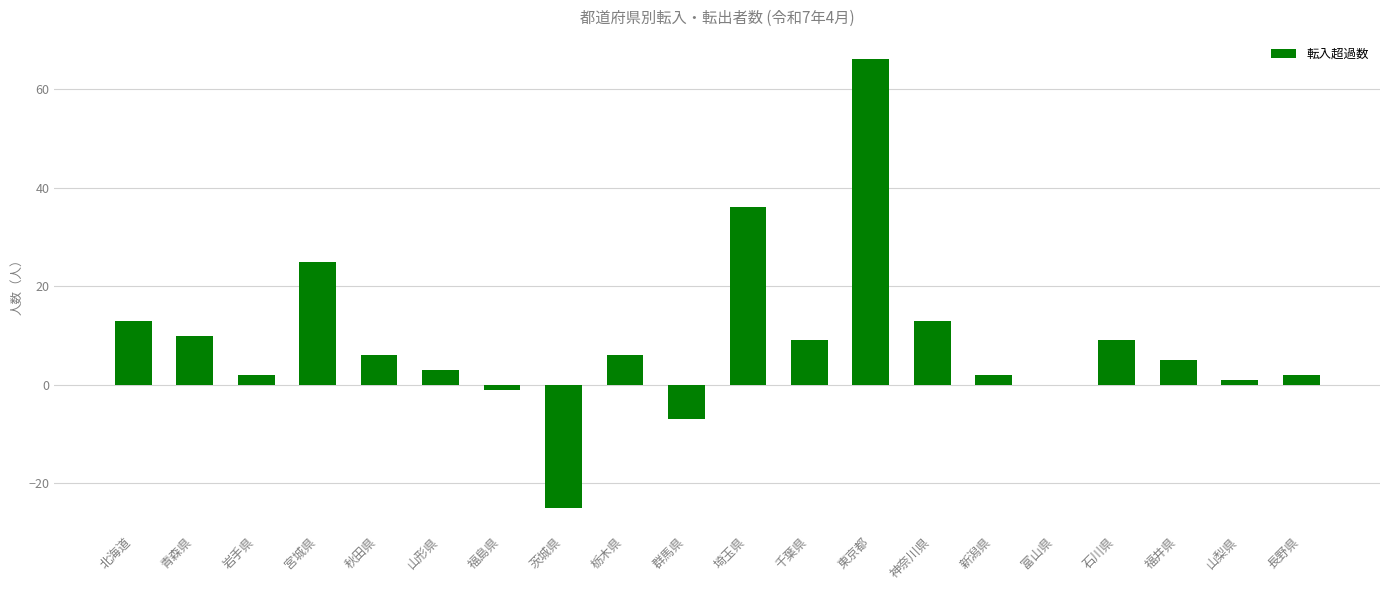

The value at 山形県 is 3. True or false?

True